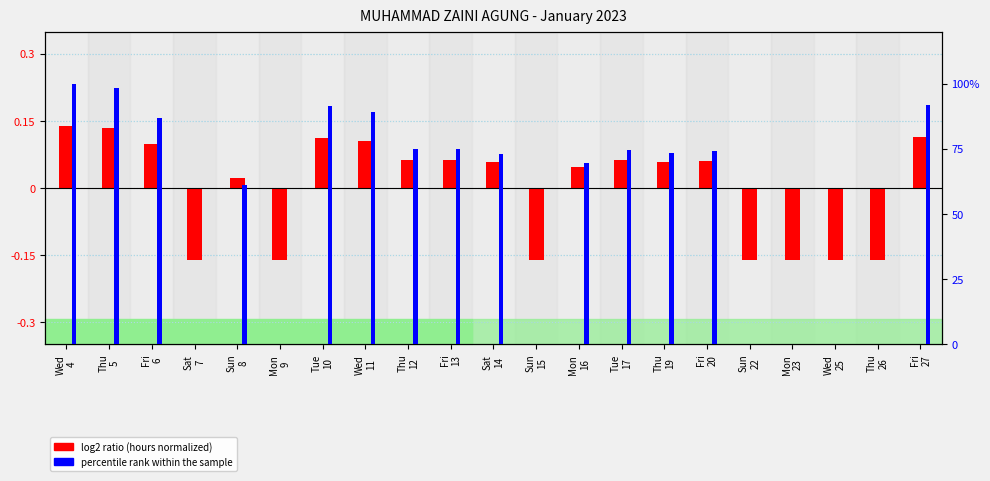

What is the sum of the log2 ratio (hours normalized) values at Thu
12 and Sun
15?

-0.1